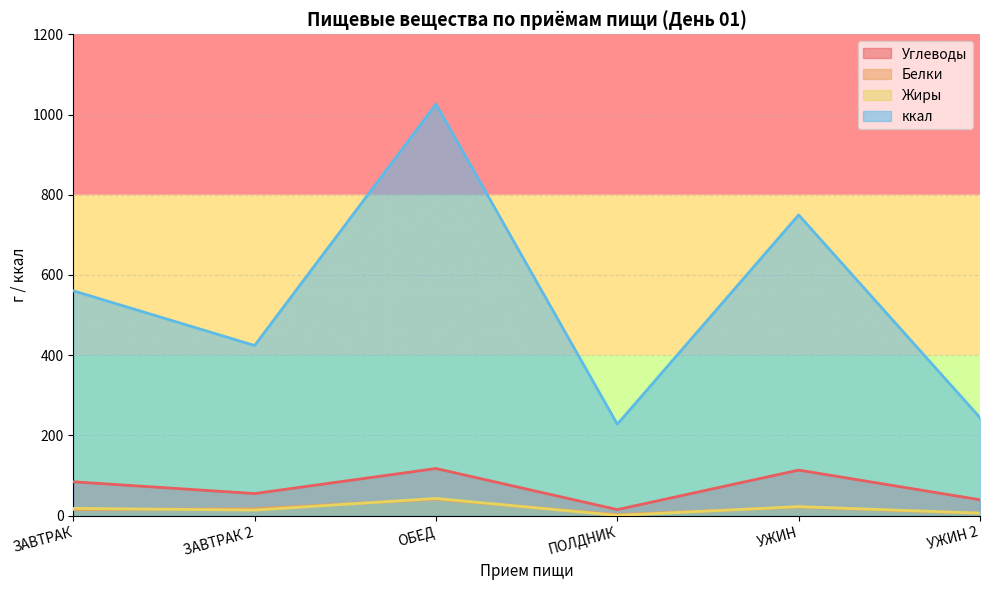

Which series has the largest total across all categories?

ккал